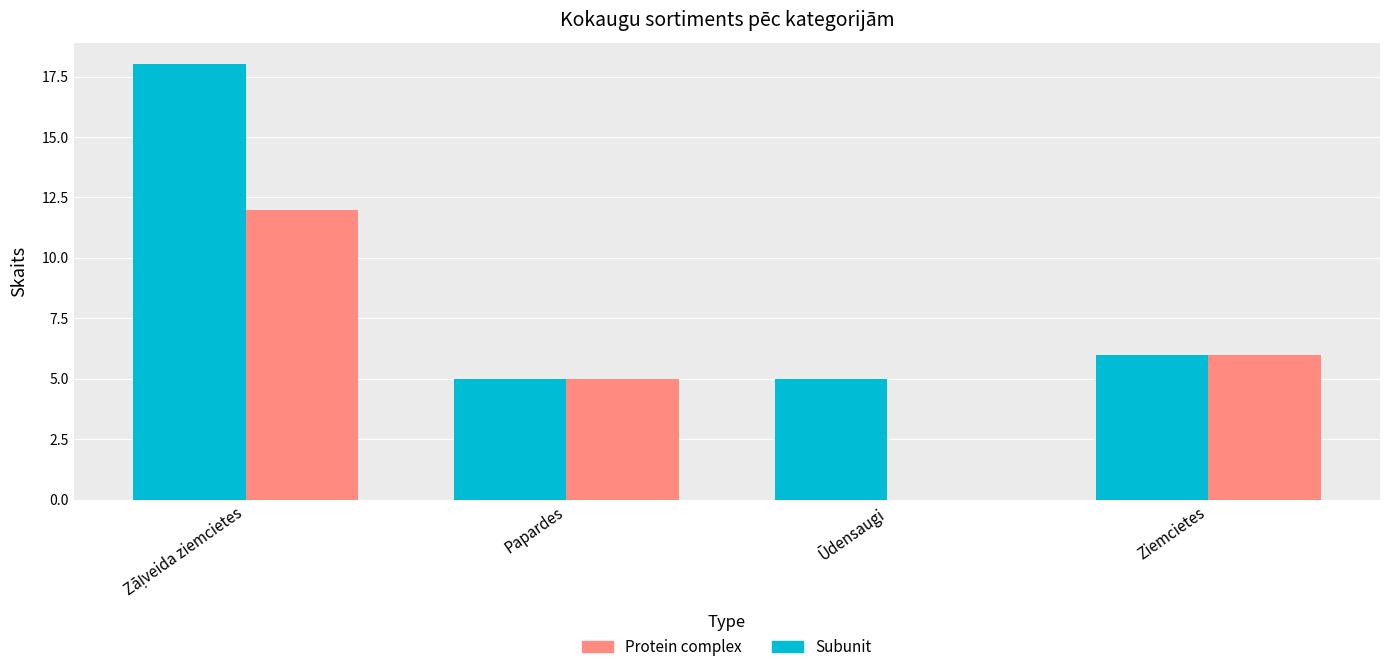

What is the sum of all Subunit values?

34